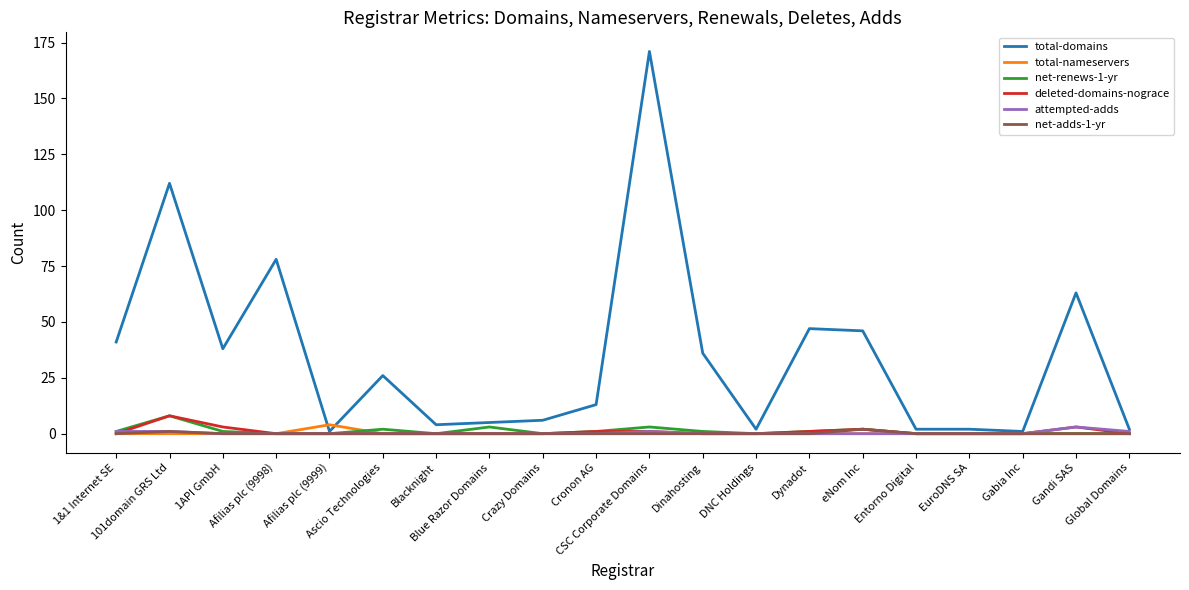

What is the average value of the deleted-domains-nograce series?

1